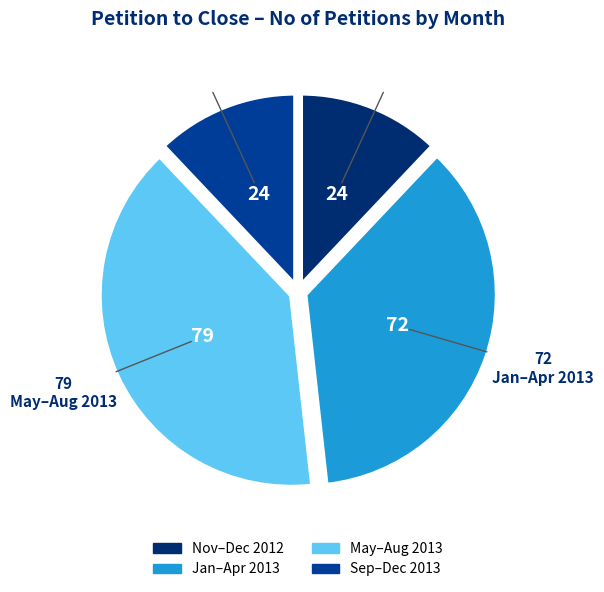

Is there any slice that represents more than half of the pie?

No